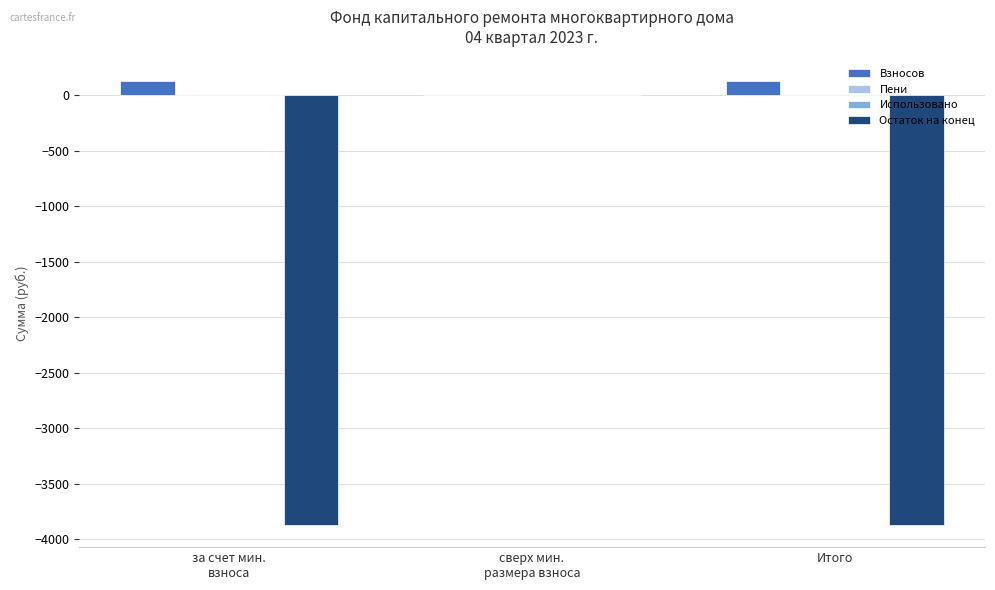

What is the sum of all Взносов values?

247.3